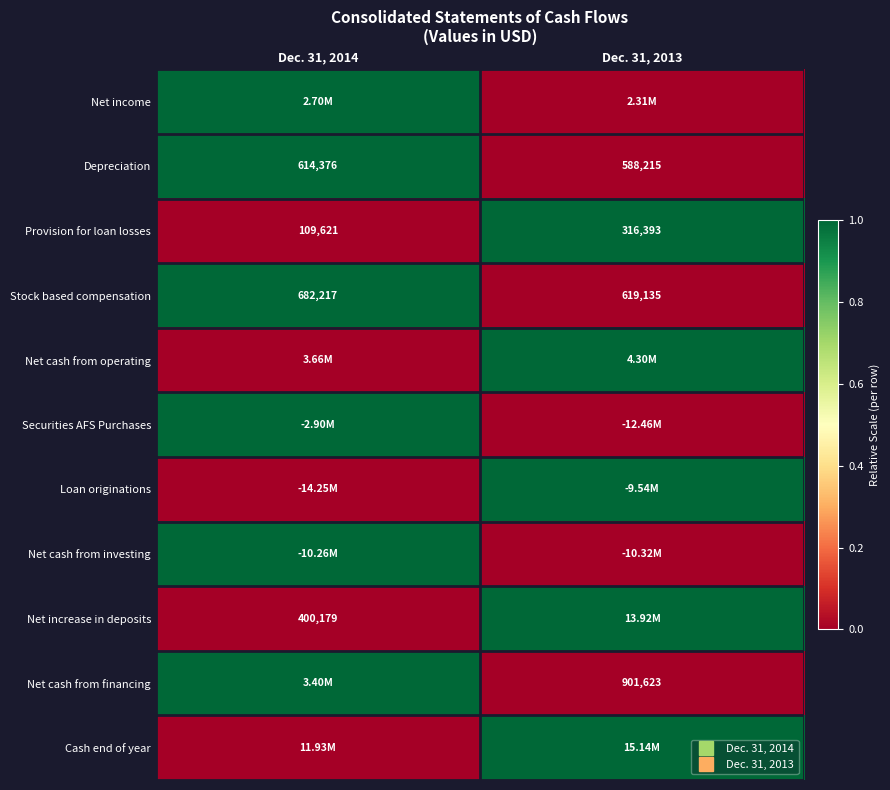

Is it true that Provision for loan losses equals 1 at Dec. 31, 2013?

True